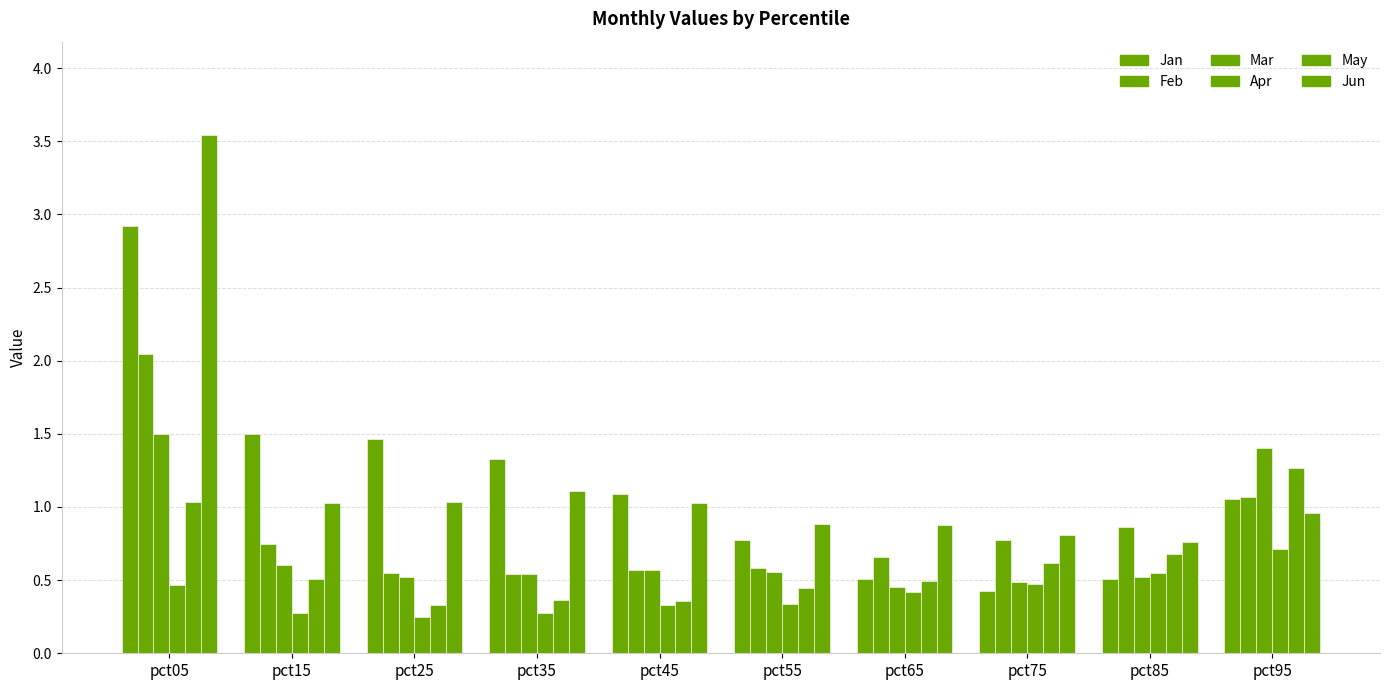

Is it true that Mar equals 0.5 at pct65?

True